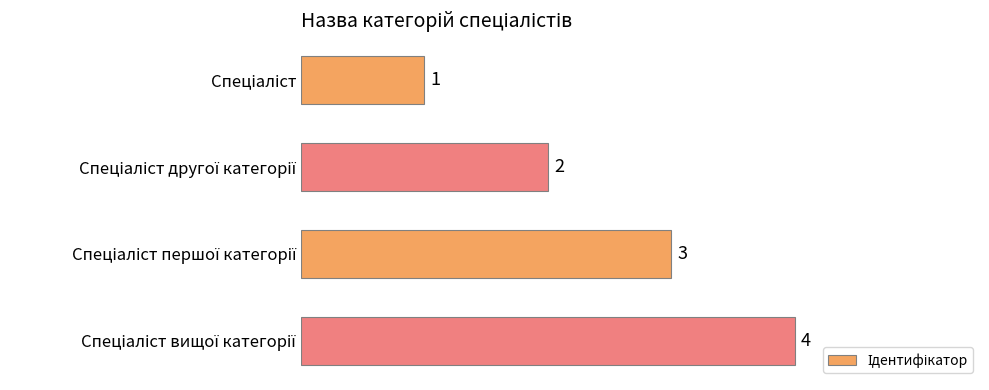

Count the values in the range 2 to 4.

3